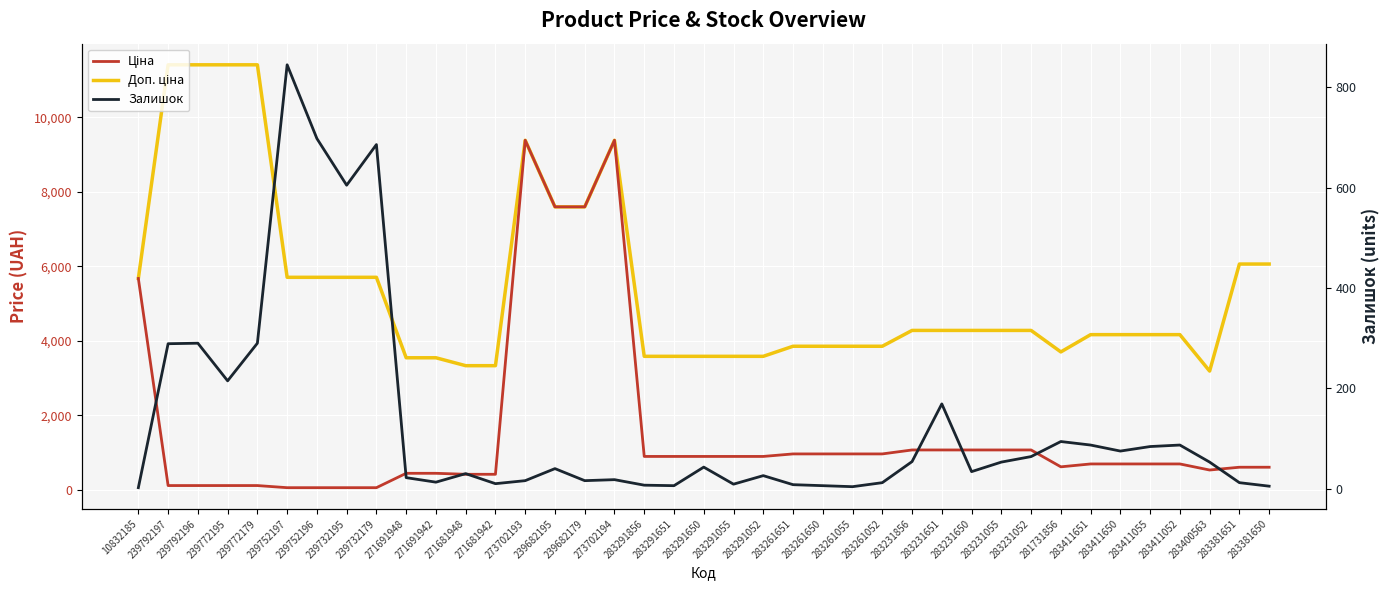

True or false: Залишок and Доп. ціна intersect in this chart.

False